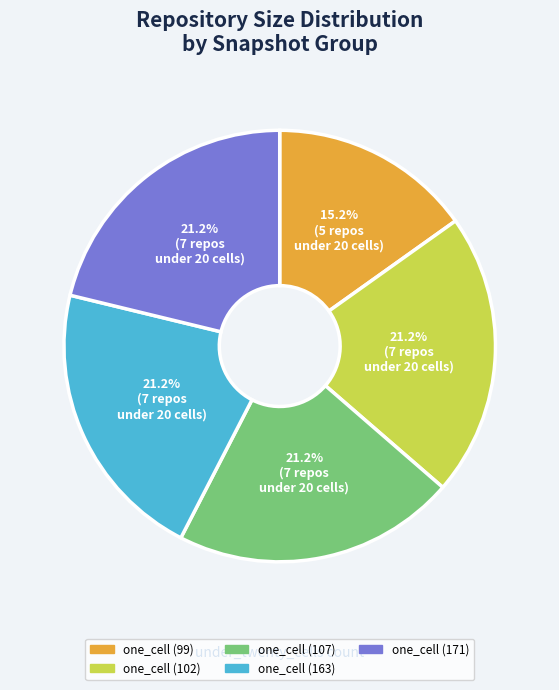

What portion of the pie excludes one_cell (163)?

78.8%